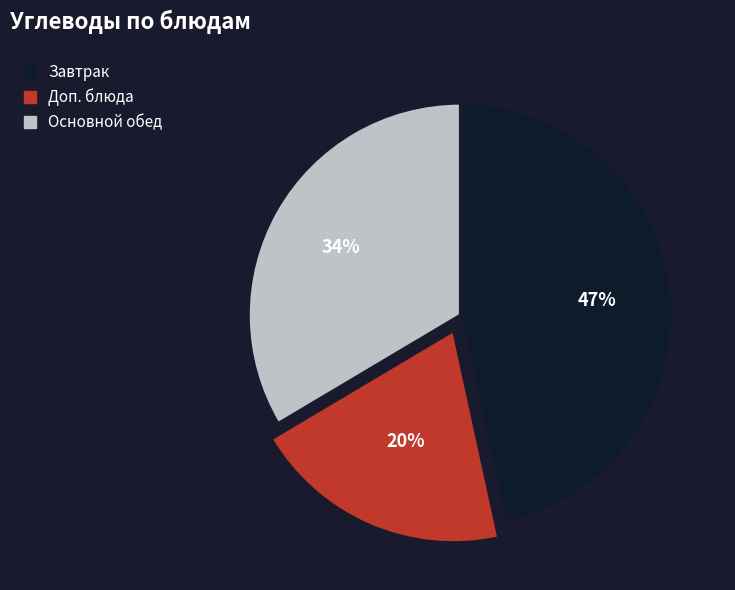

To the nearest percent, what is the average slice percentage?

33%